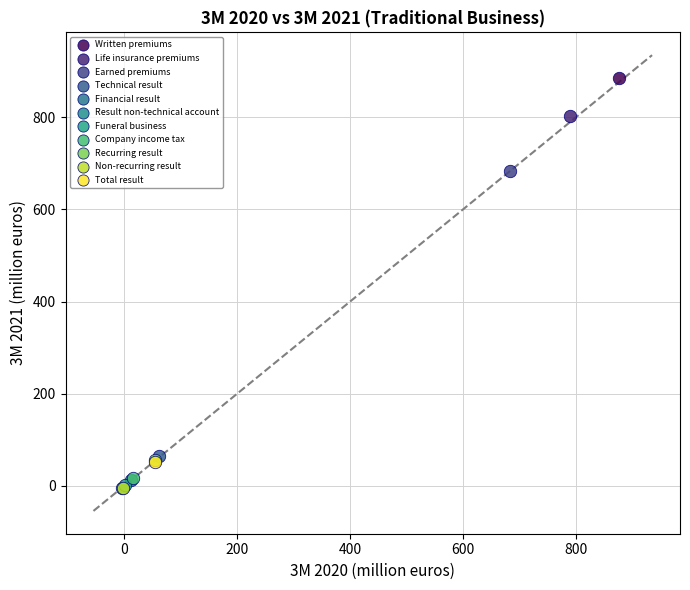

What are all the series names shown in the legend?

Written premiums, Life insurance premiums, Earned premiums, Technical result, Financial result, Result non-technical account, Funeral business, Company income tax, Recurring result, Non-recurring result, Total result